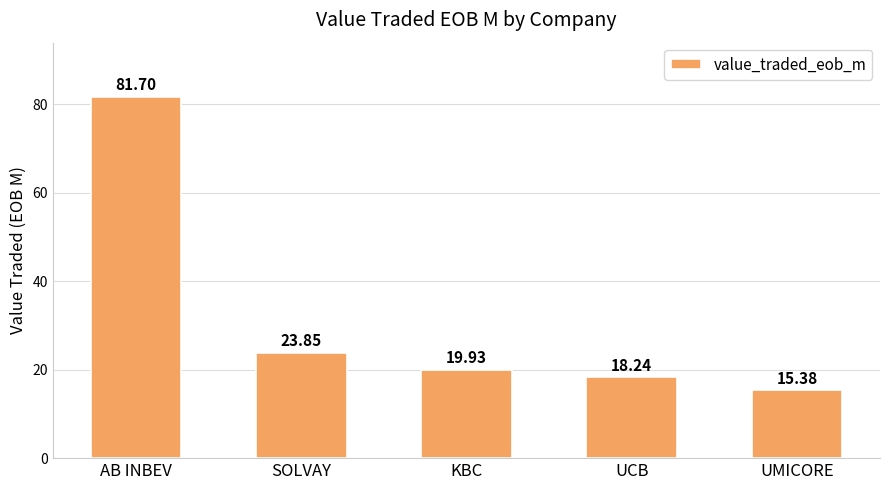

Rank the categories by value from highest to lowest.

AB INBEV, SOLVAY, KBC, UCB, UMICORE